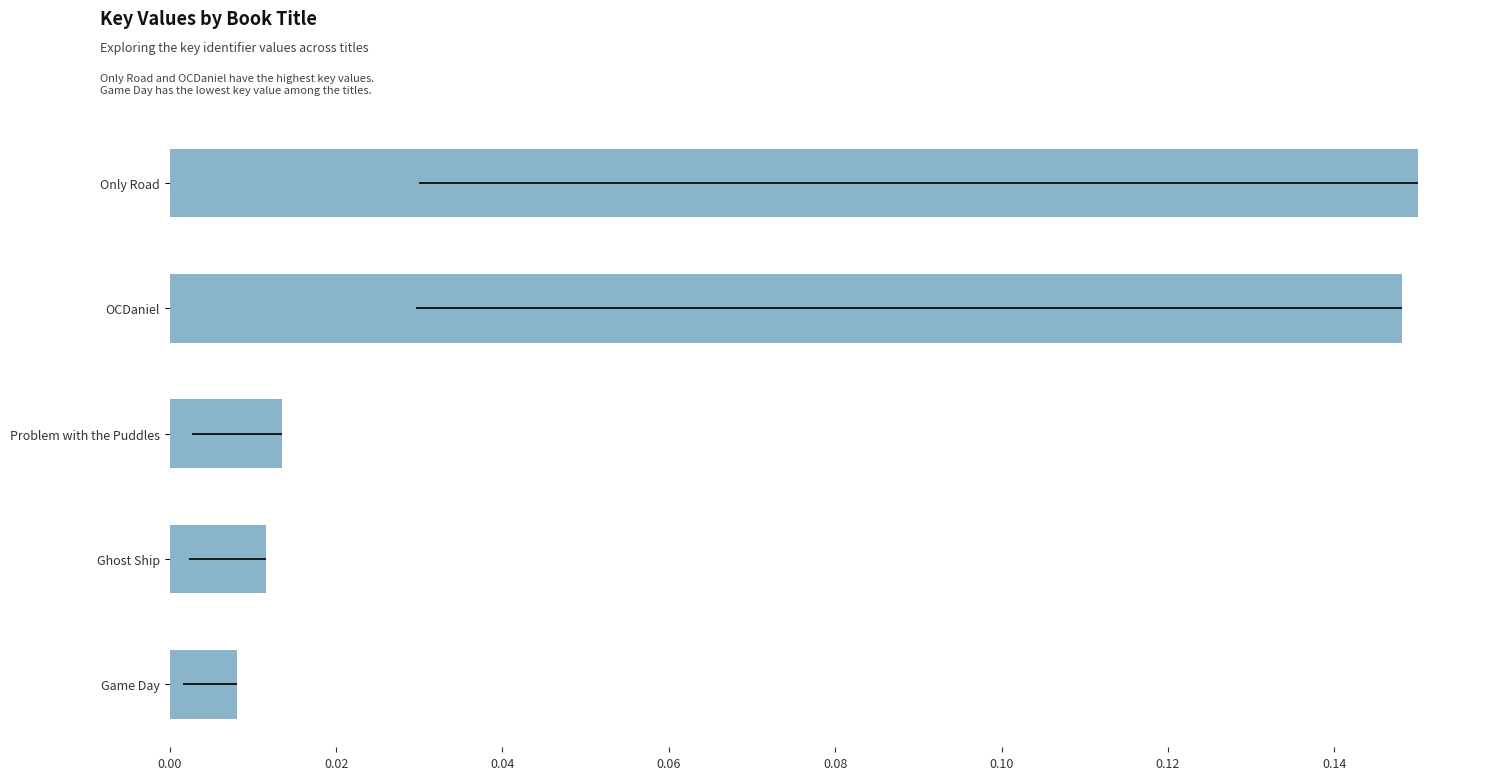

The value at Game Day is 0.0. True or false?

True